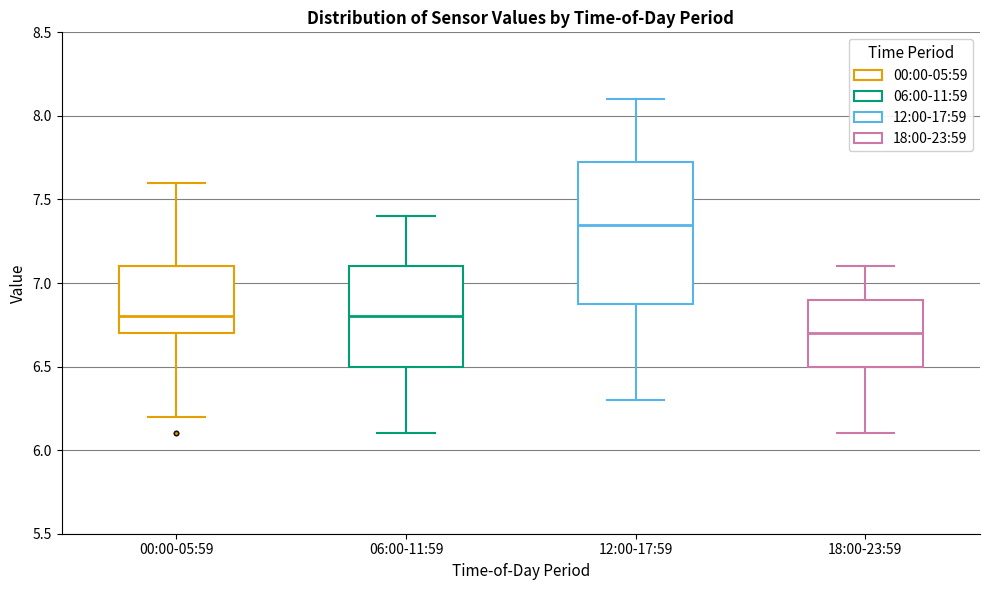

Which box has the highest median line?

12:00-17:59